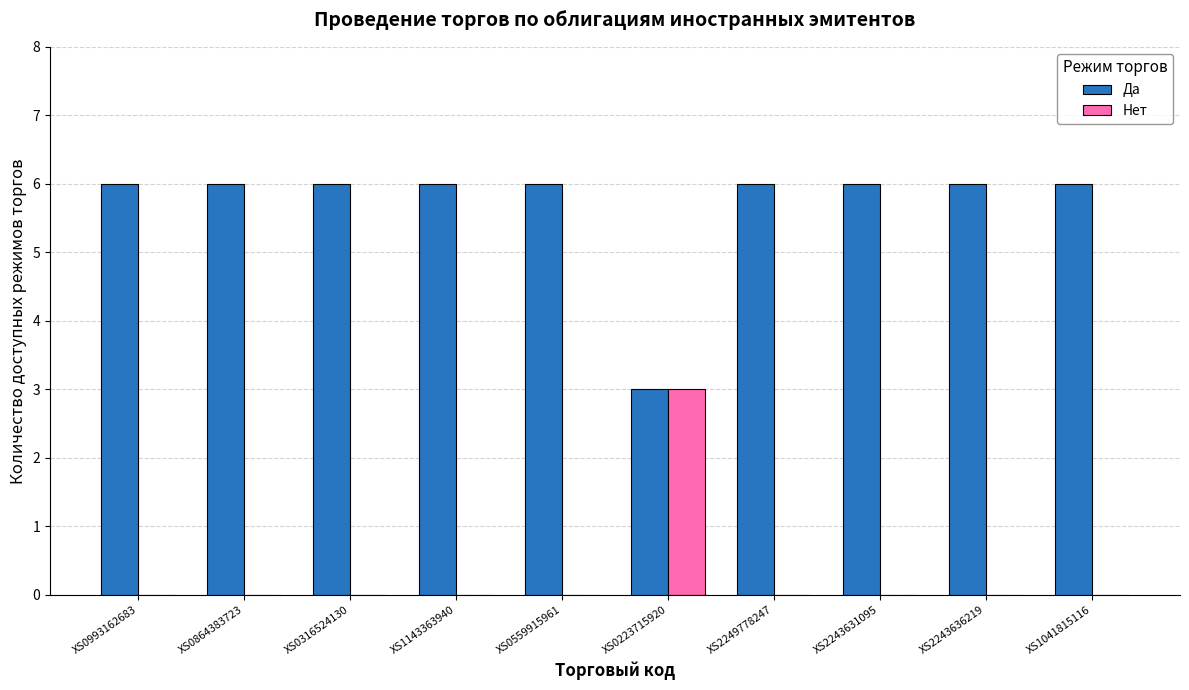

What are all the series names shown in the legend?

Да, Нет